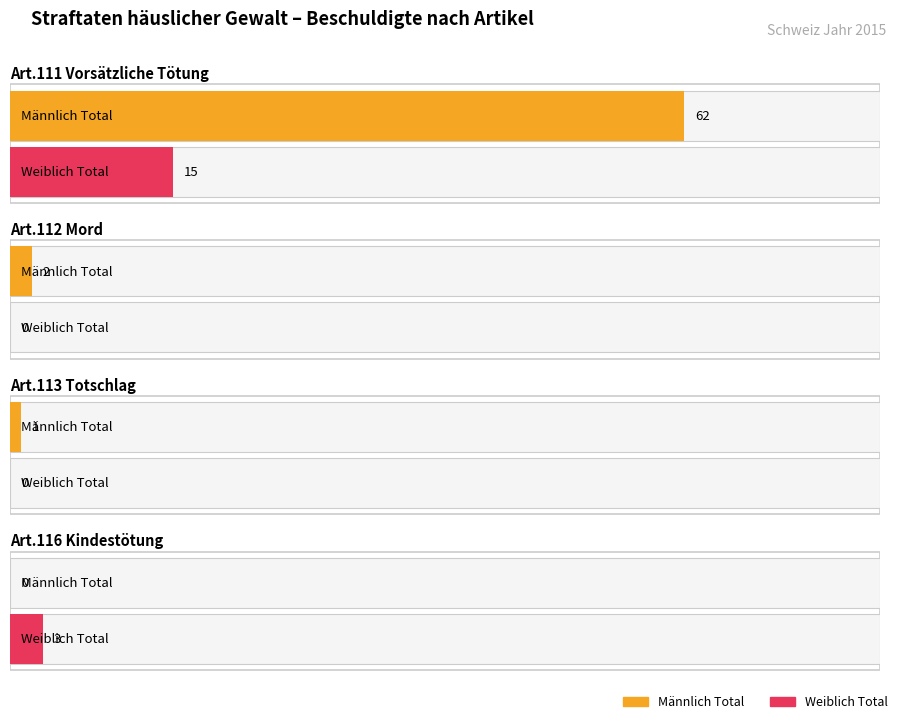

What is the spread (max minus min) of values at Art.112 Mord?

2